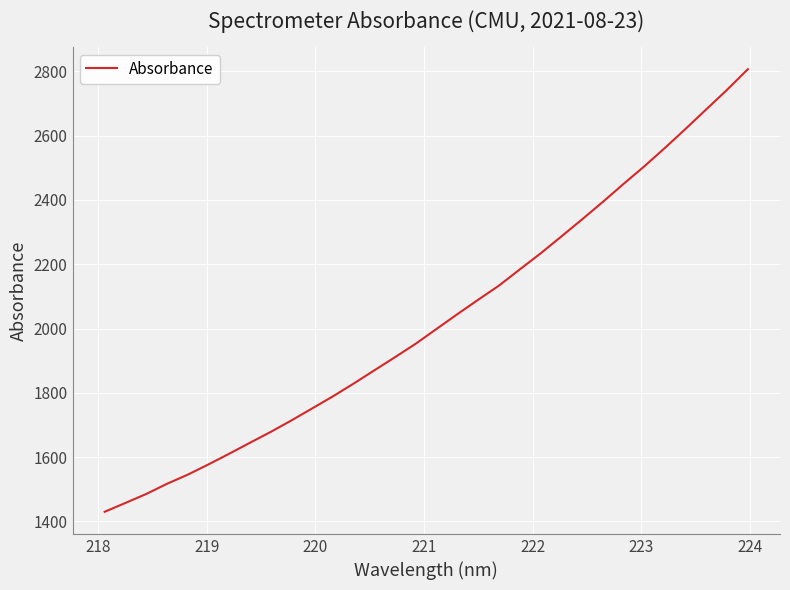

What is the smallest value displayed?

1429.9